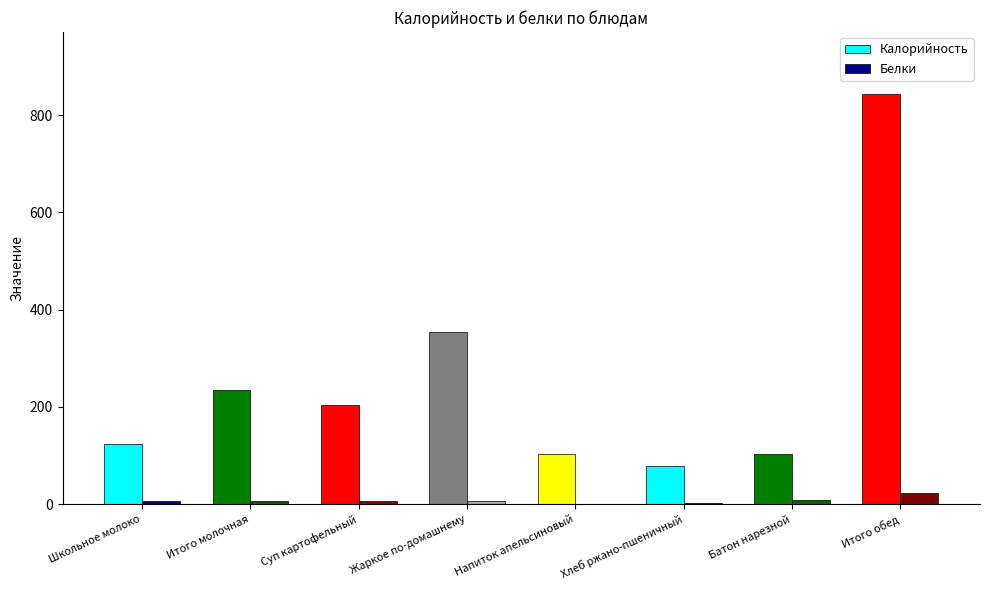

Is it true that Калорийность equals 354.0 at Жаркое по-домашнему?

True